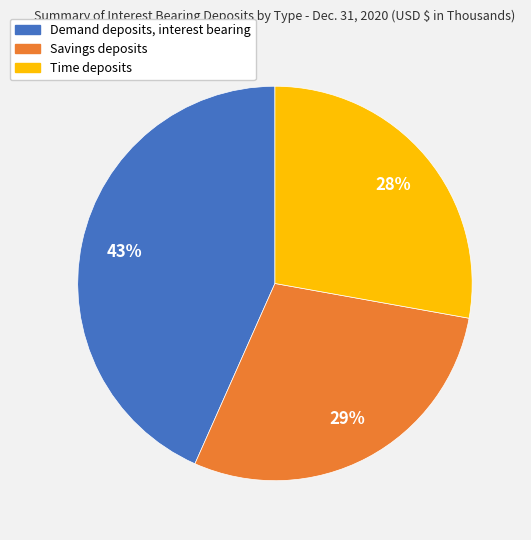

The Demand deposits, interest bearing slice represents 55% of the pie. True or false?

False